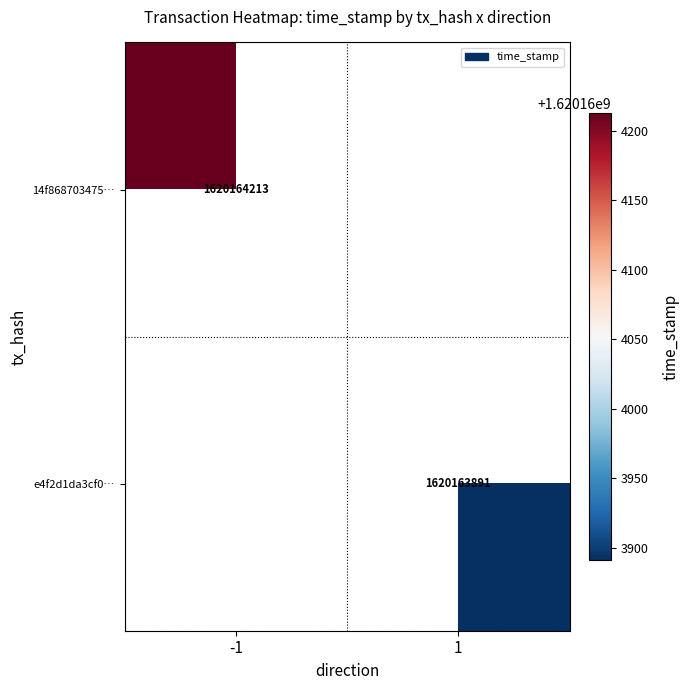

Reading right to left, transcribe all the data shown in this chart.

14f8687034752215ce0485c377a7e4eeff73b83: 1620164213	-1
e4f2d1da3cf02ee6ab7065b3a8c65a9dc51ed77: 1620163891	1